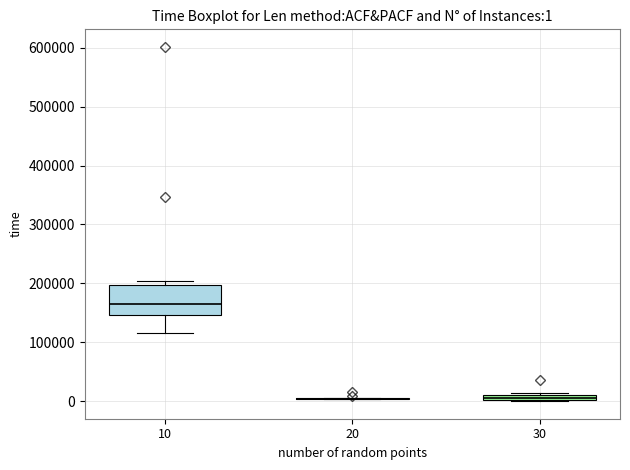

Which box is the tallest, from its lower edge to its upper edge?

10